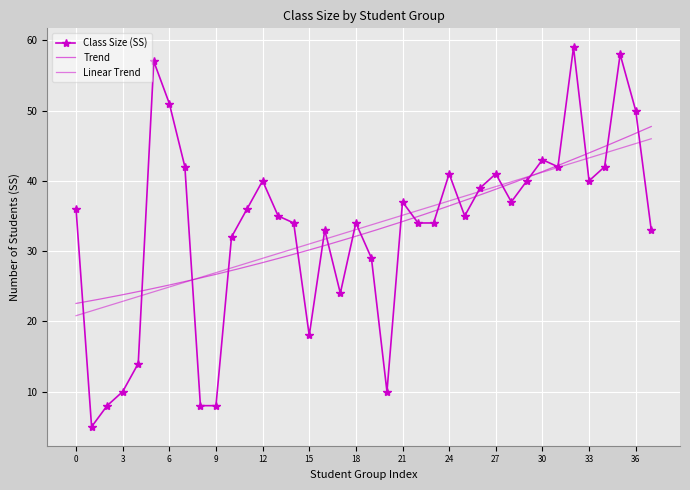

Reading left to right, what are all the values shown in this chart?

36	5	8	10	14	57	51	42	8	8	32	36	40	35	34	18	33	24	34	29	10	37	34	34	41	35	39	41	37	40	43	42	59	40	42	58	50	33